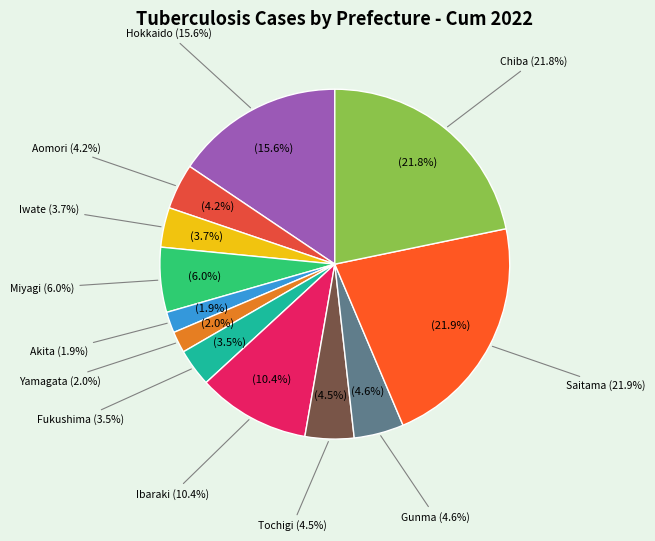

What percentage is NOT represented by Chiba?

78.2%